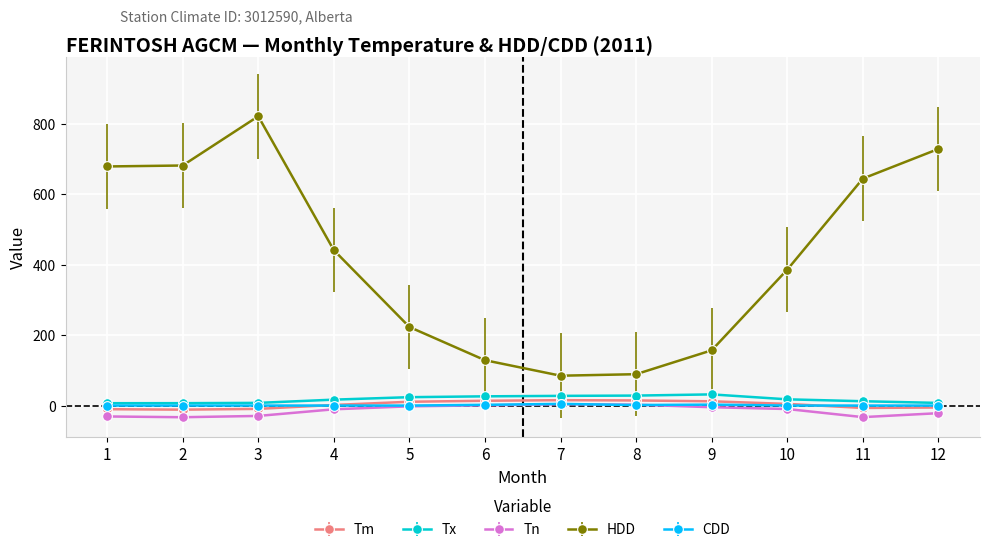

How many distinct data groups are displayed?

5